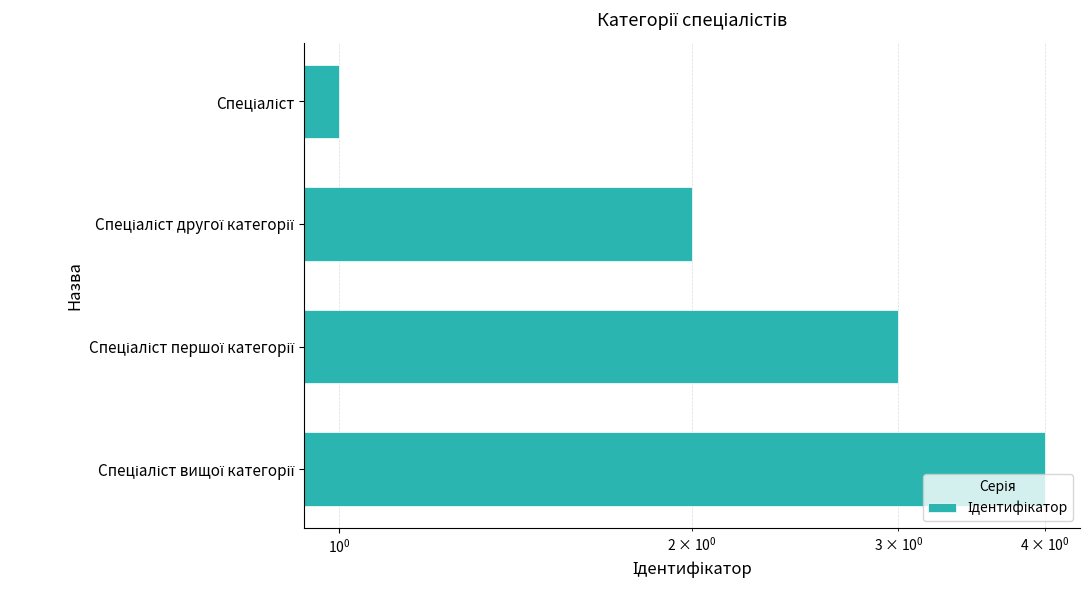

What is the value of the 4th bar from the left?

4